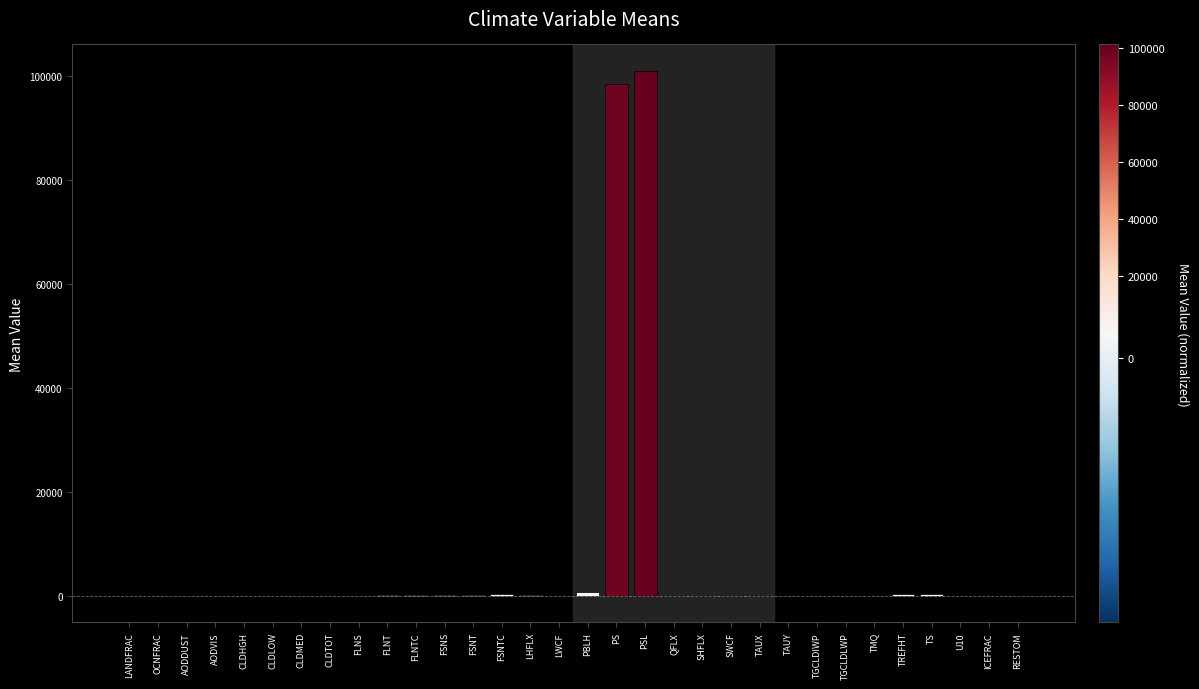

What is the sum of all values?

202287.0